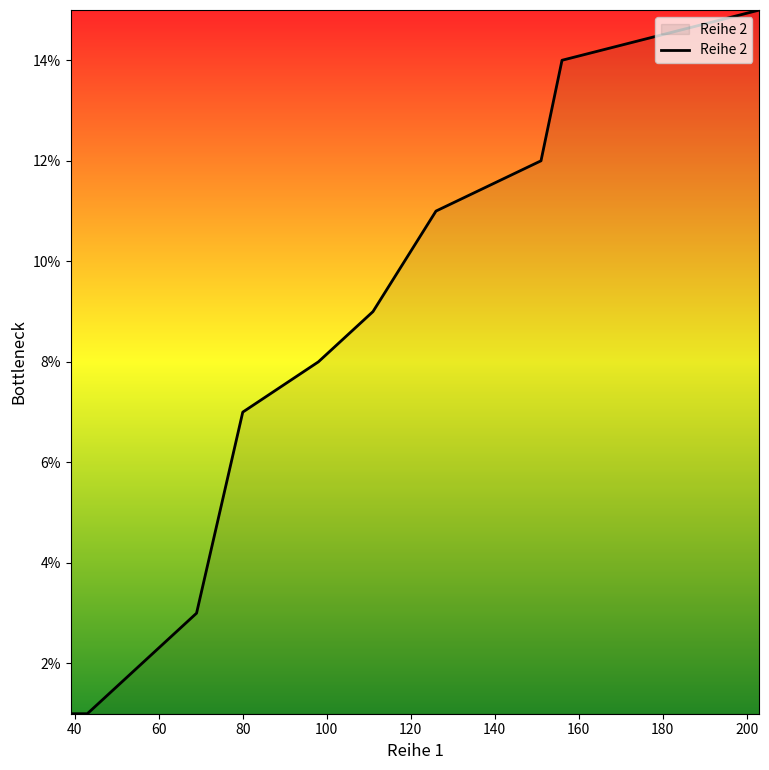

What is the difference between the maximum and minimum values?

14